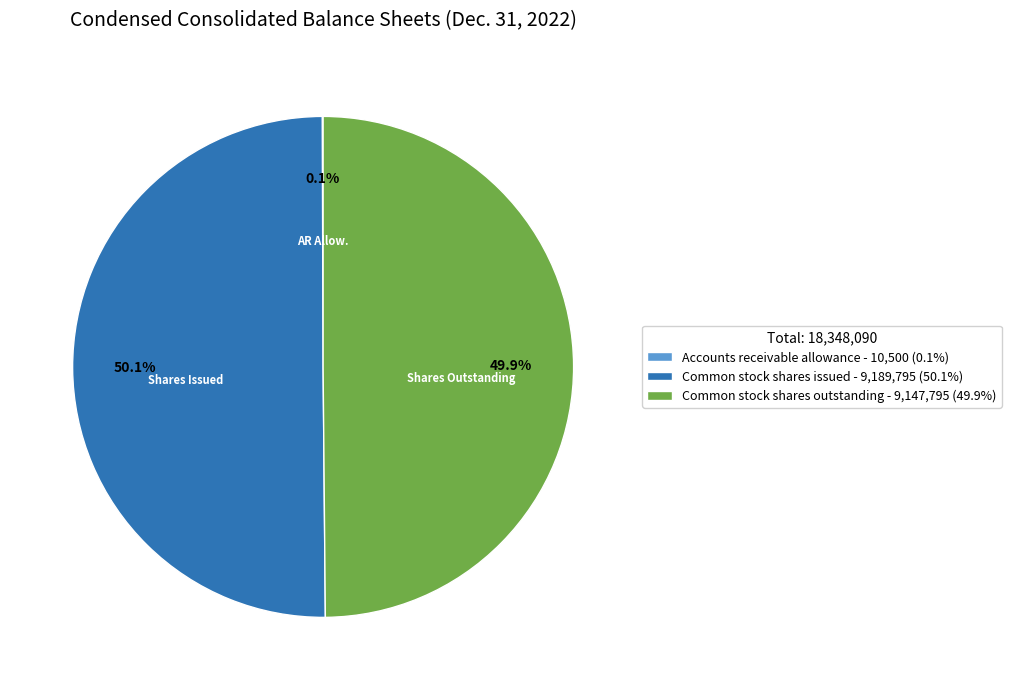

Combined, do Common stock shares outstanding - 9,147,795 (49.9%) and Common stock shares issued - 9,189,795 (50.1%) account for over 50%?

Yes